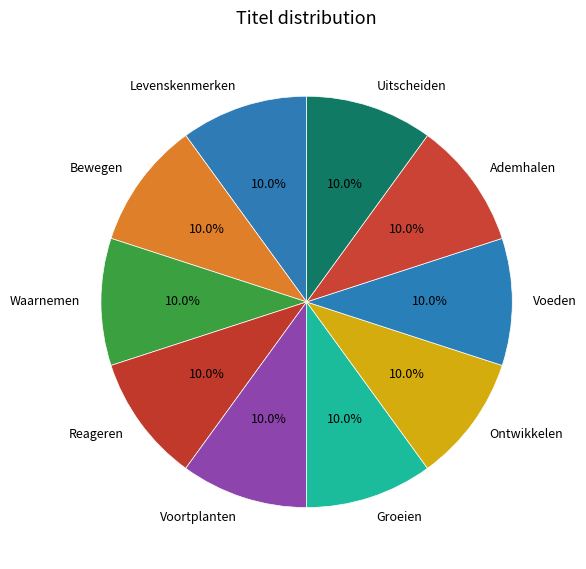

Does Ontwikkelen account for over 50% of the chart?

No